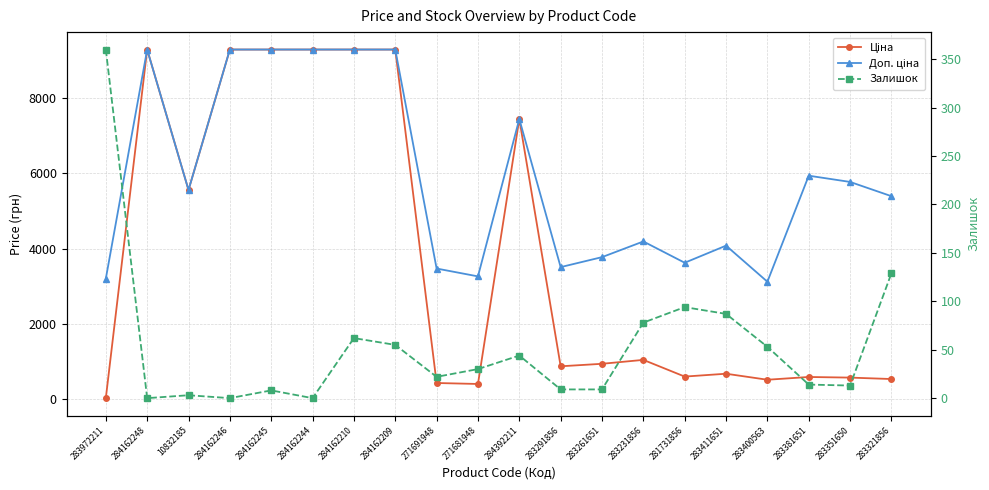

What value does the Доп. ціна series have at 283972211?

3205.0